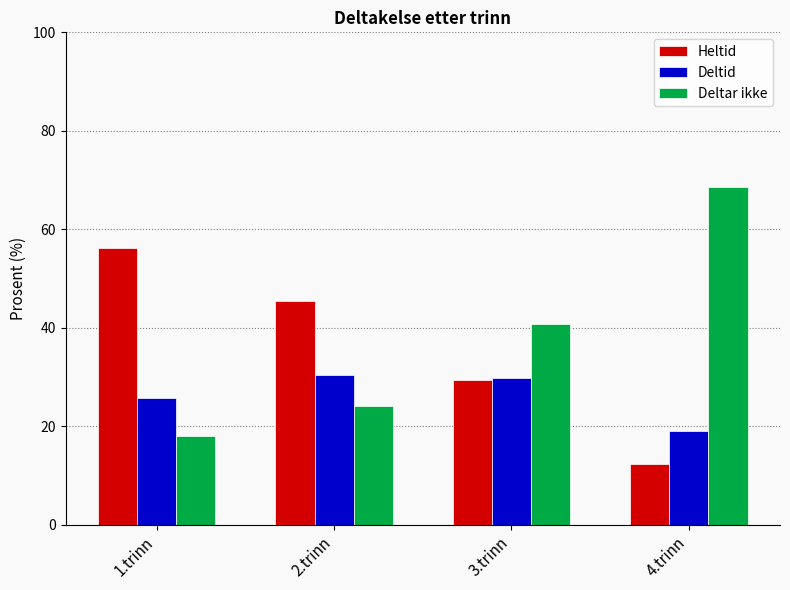

Count the number of categories in the chart.

4